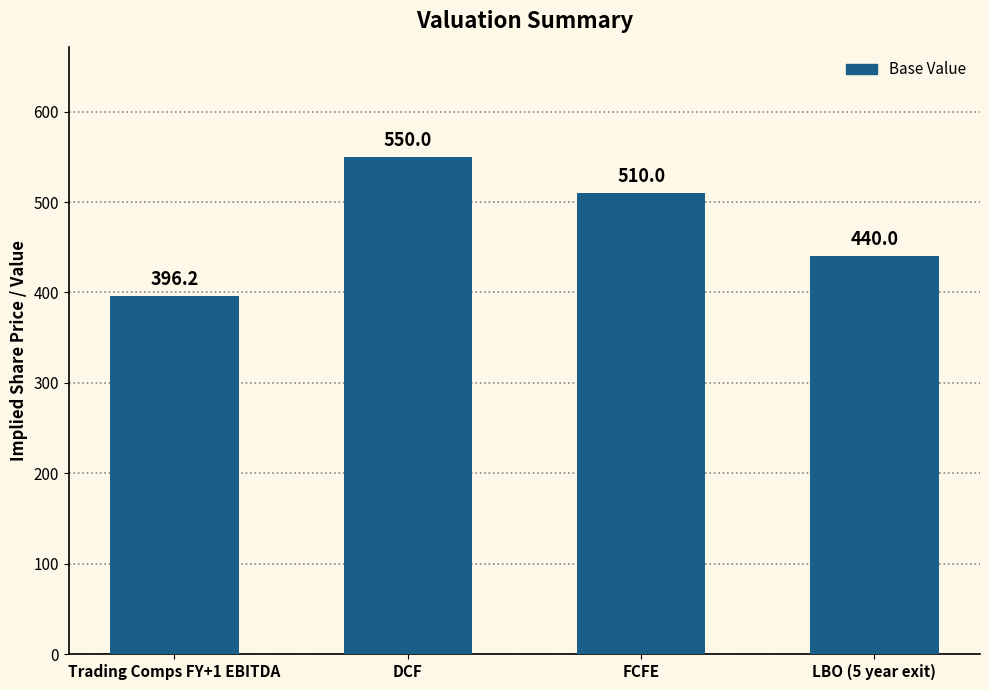

What is the difference between the second highest and second lowest values?

70.0